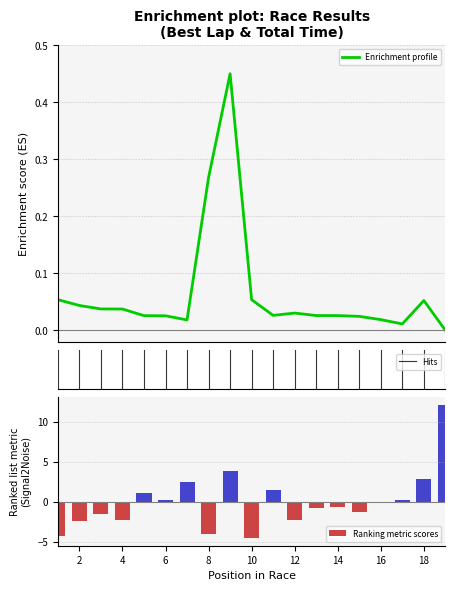

The value of Ranking metric scores at 16 is 0.0. True or false?

True